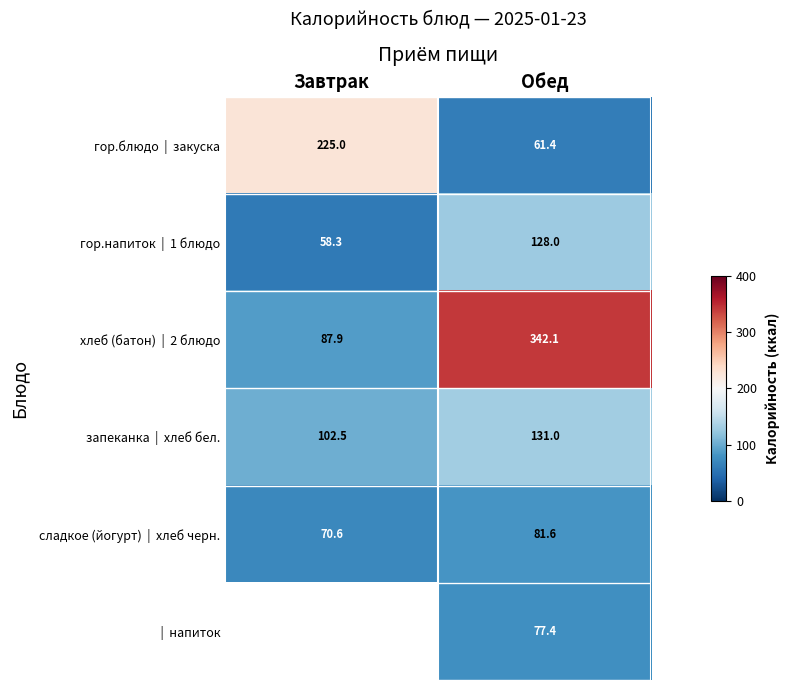

How many series are shown in this chart?

6